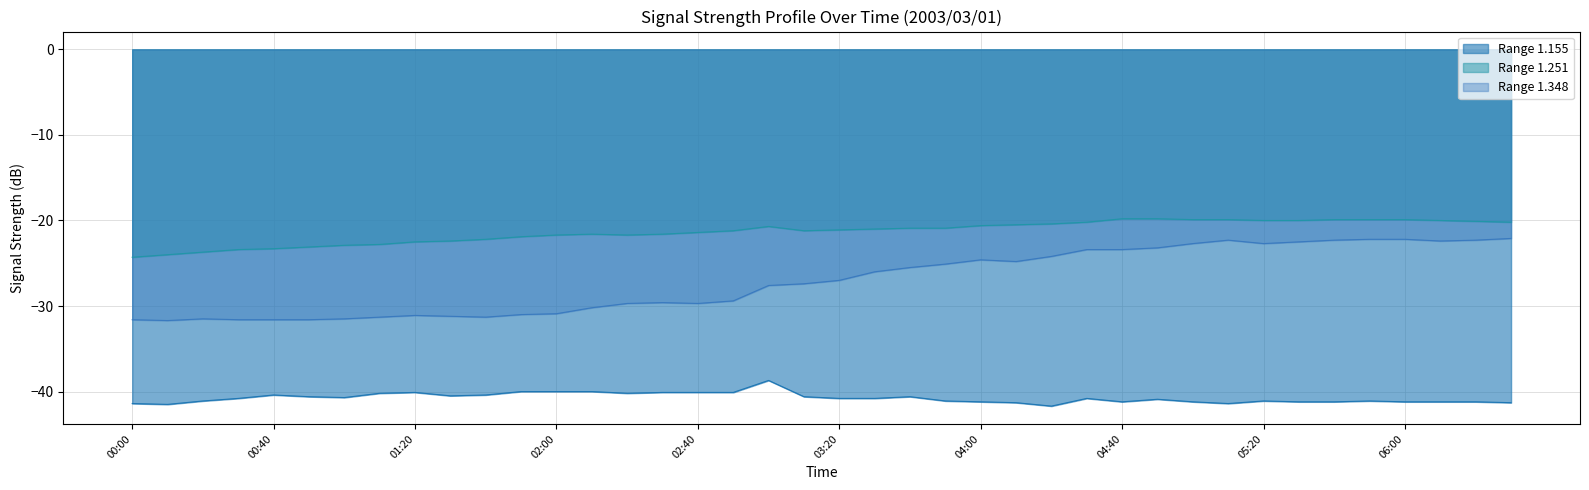

The Range 1.348 series shows -25.5 at 03:40. True or false?

True